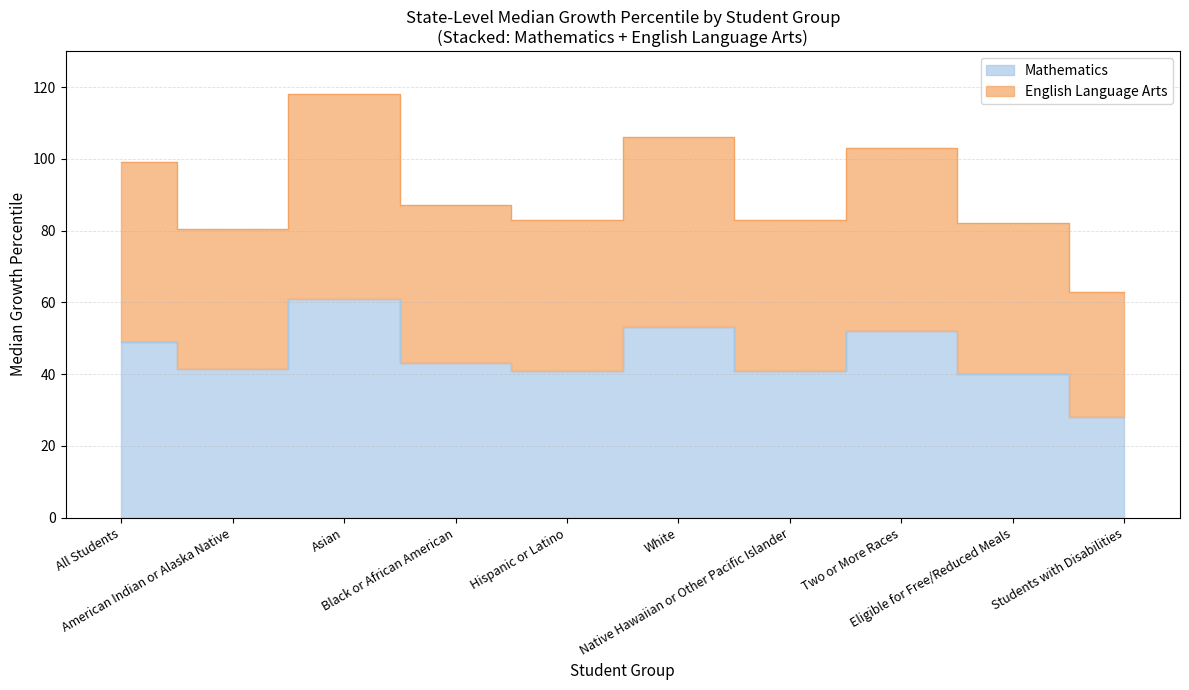

Which series has the widest spread of values?

English Language Arts